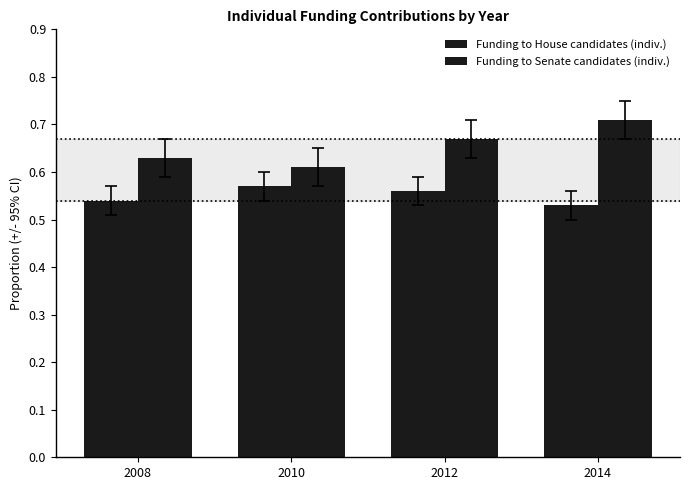

Does the chart contain any negative values?

No